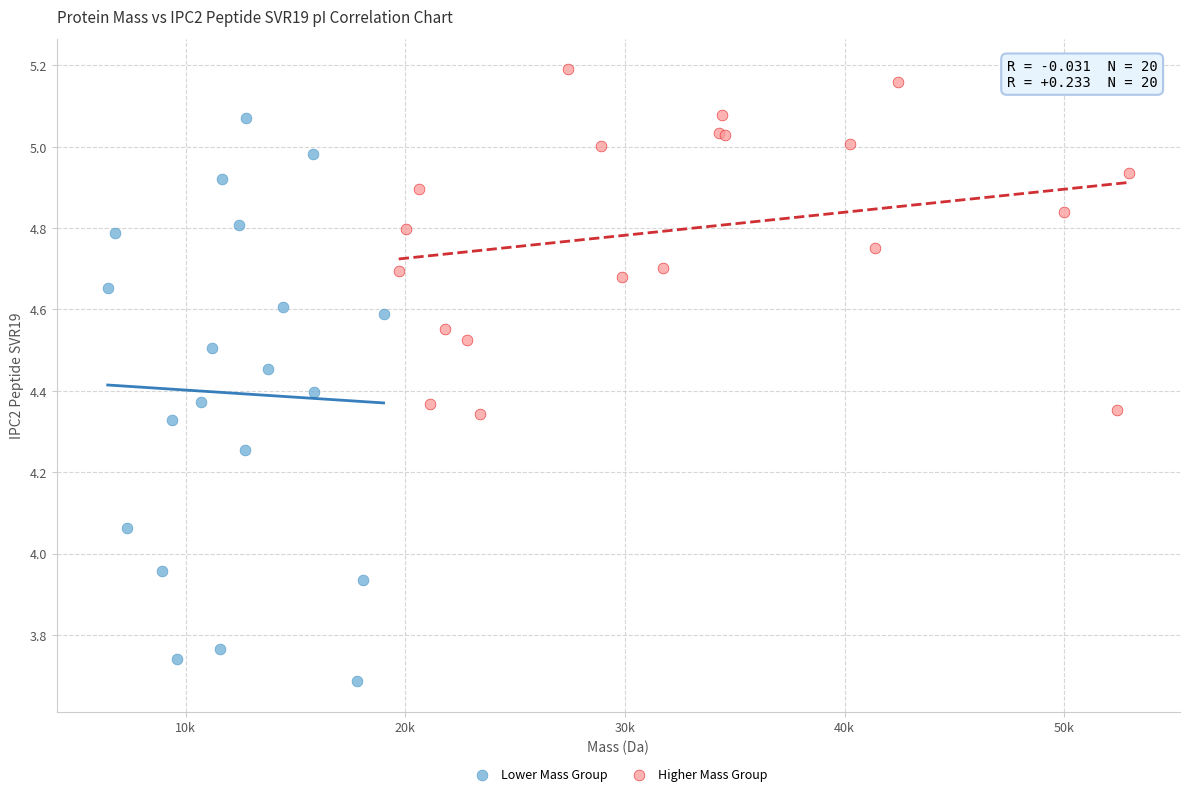

Which series has the widest spread of Y values?

Lower Mass Group